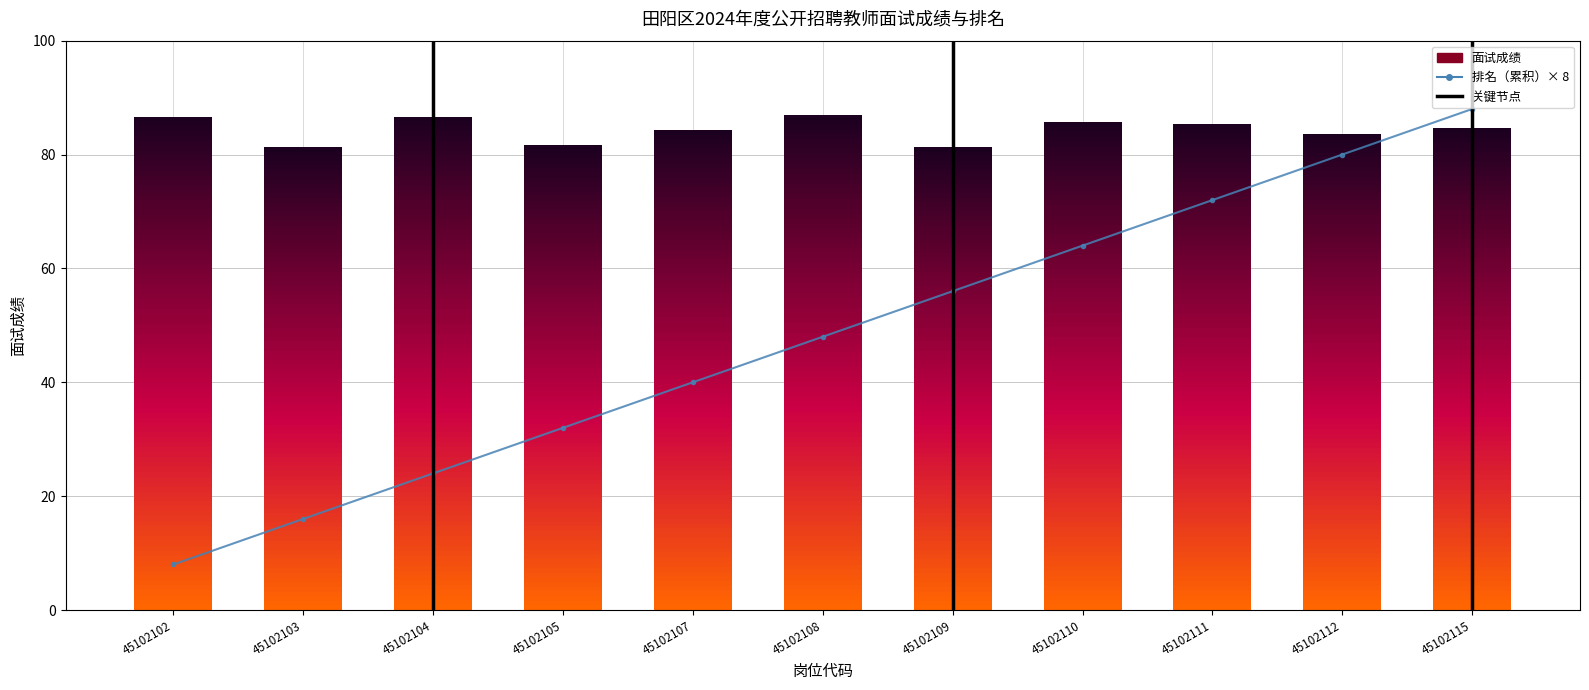

What is the smallest value displayed?

8